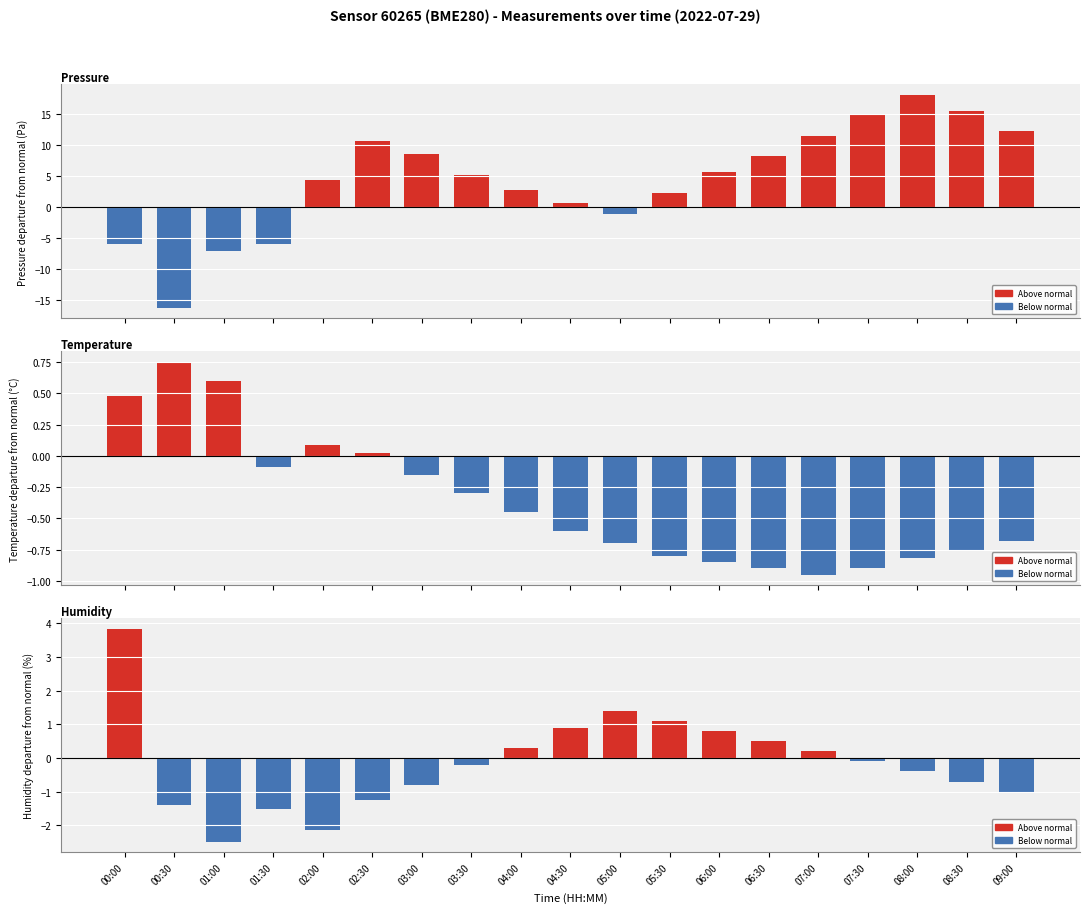

Between 00:30 and 01:30, which is larger?

01:30